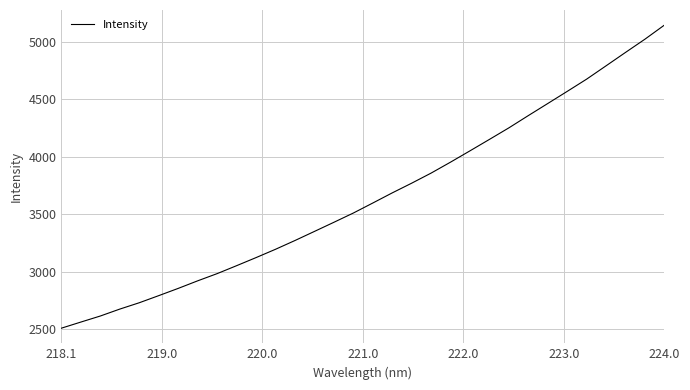

What is the maximum value shown in the chart?

5145.0